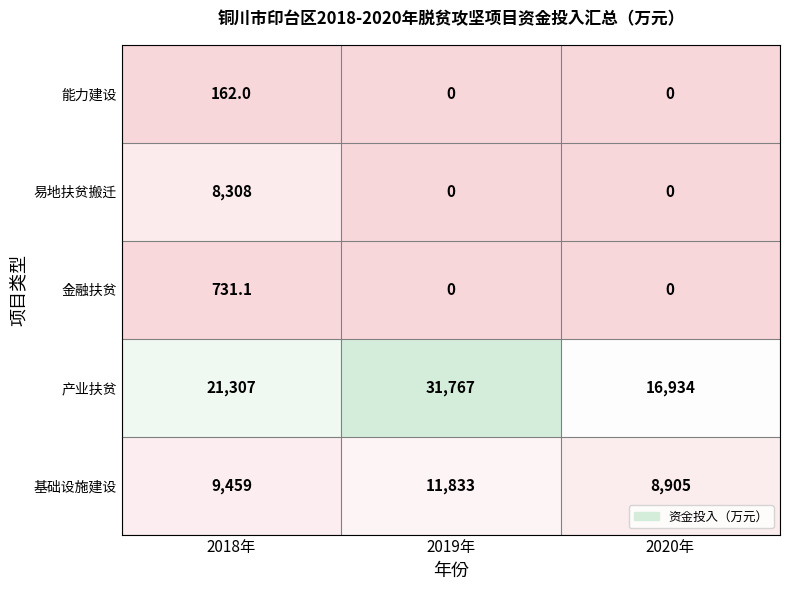

What is the maximum value for 易地扶贫搬迁?

8308.0